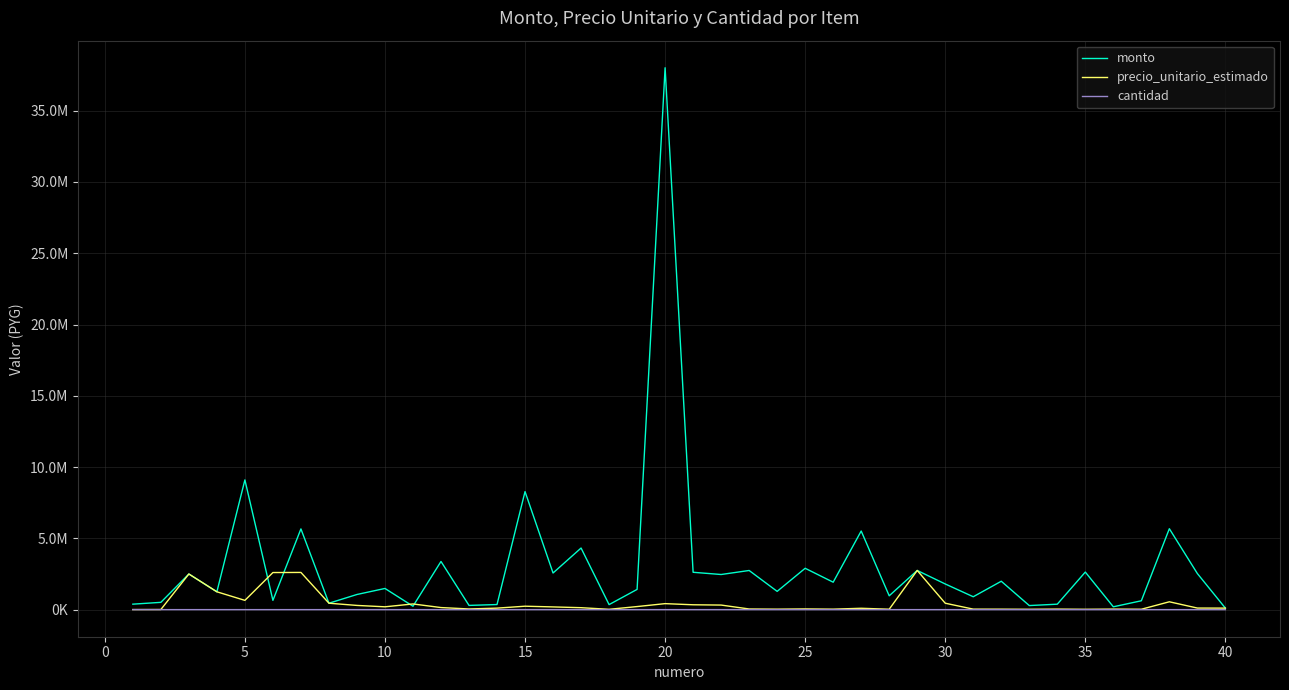

True or false: monto and cantidad intersect in this chart.

False